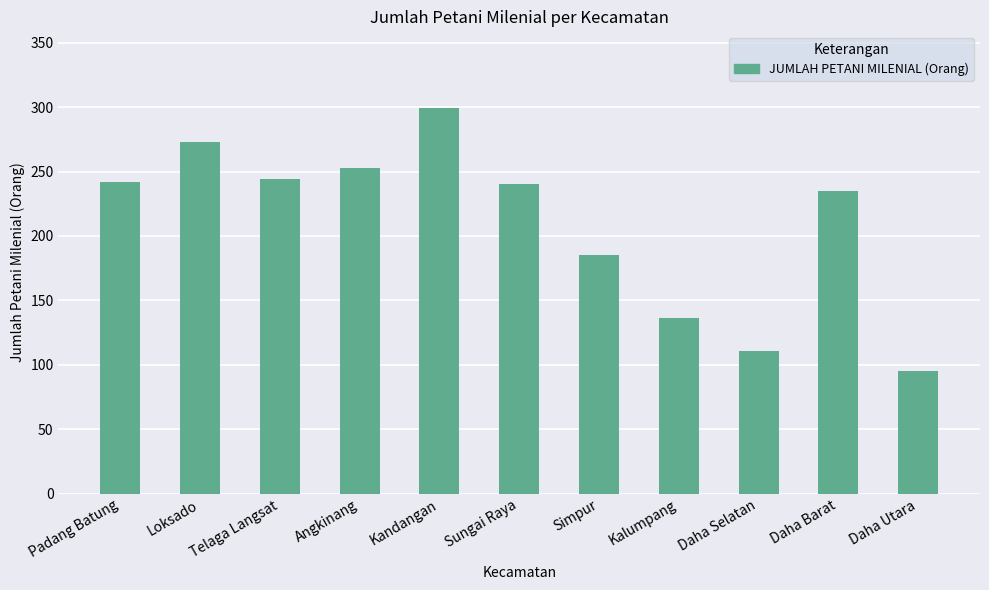

Where is the data nearest to the value 197?

Simpur